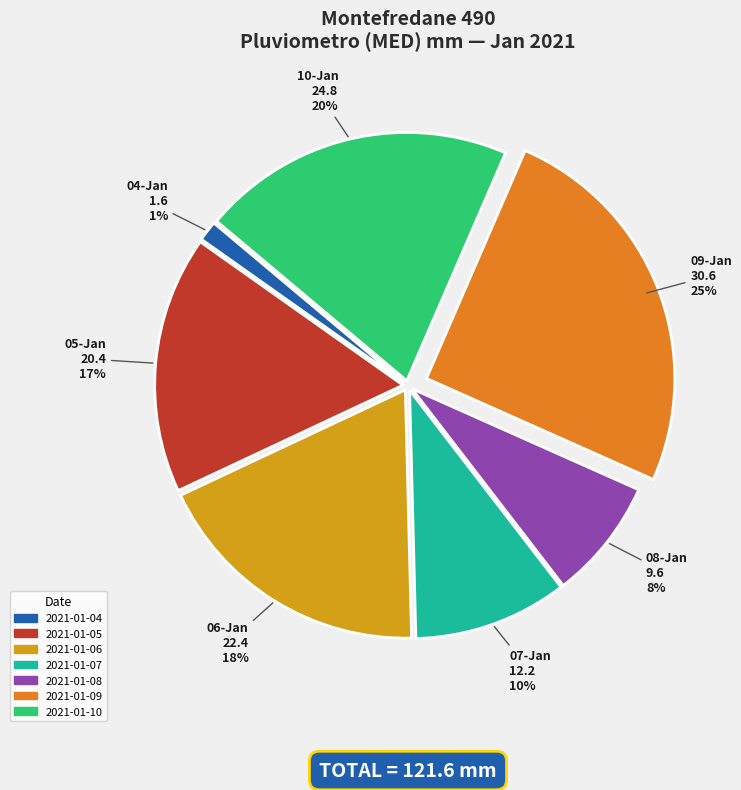

Is 2021-01-09 the majority of the pie?

No